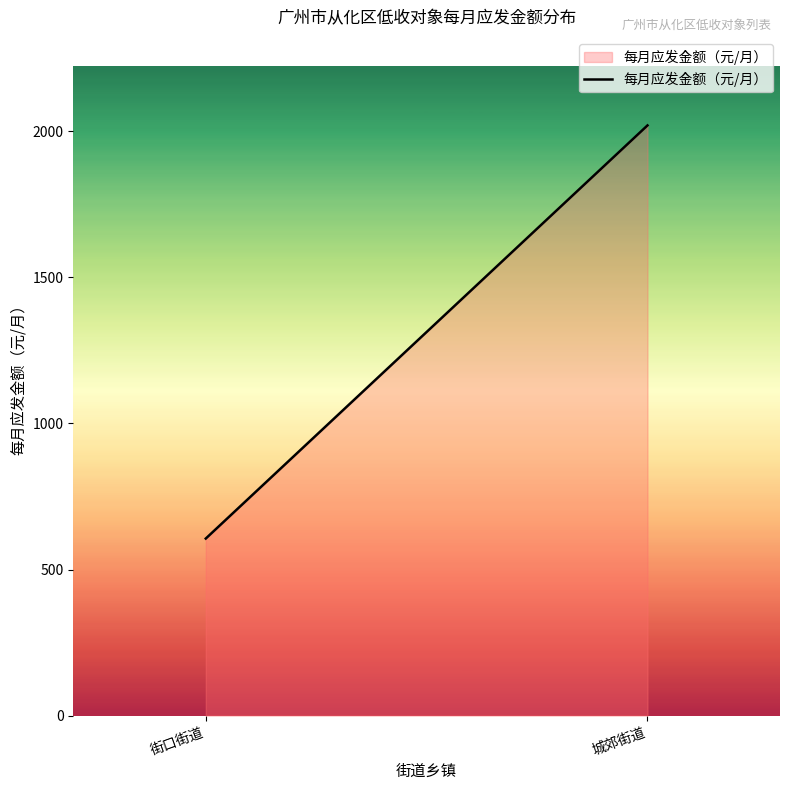

What position from the left is 街口街道?

1